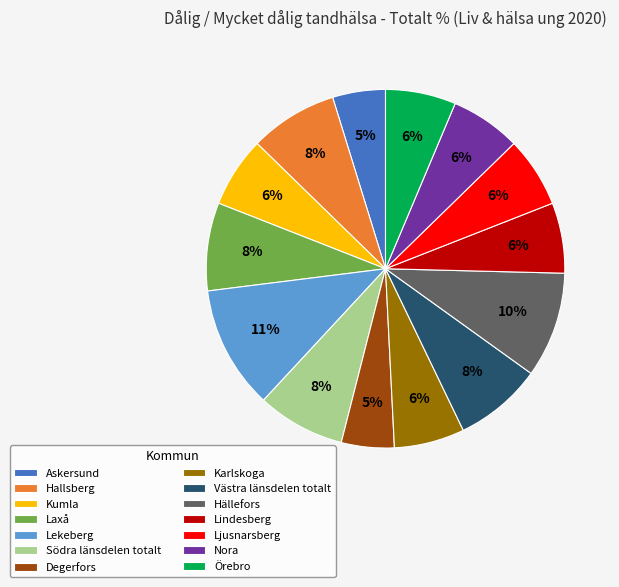

To the nearest percent, what percentage of the pie is Ljusnarsberg?

6%